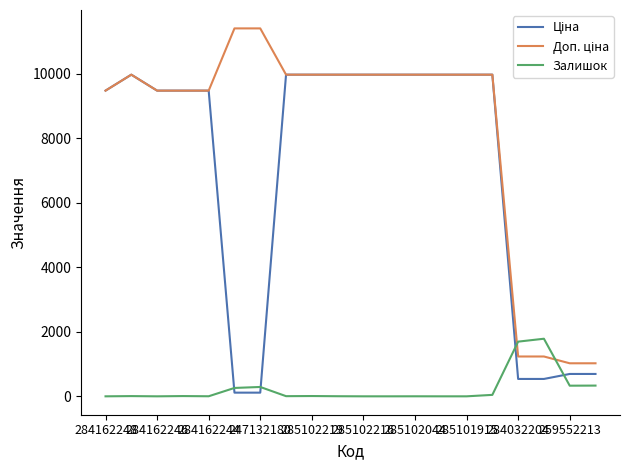

Reading right to left, list all the values displayed in this chart.

Ціна: 693.7	693.7	539.0	539.0	9975.0	9975.0	9975.0	9975.0	9975.0	9975.0	9975.0	9975.0	9975.0	114.1	114.1	9480.1	9480.1	9480.1	9975.0	9480.1
Доп. ціна: 1024.6	1024.6	1235.4	1235.4	9975.0	9975.0	9975.0	9975.0	9975.0	9975.0	9975.0	9975.0	9975.0	11410.0	11410.0	9480.1	9480.1	9480.1	9975.0	9480.1
Залишок: 333.0	330.0	1786.0	1696.0	45.0	0.0	0.0	1.0	0.0	0.0	3.0	9.0	5.0	290.0	260.0	2.0	8.0	0.0	7.0	0.0